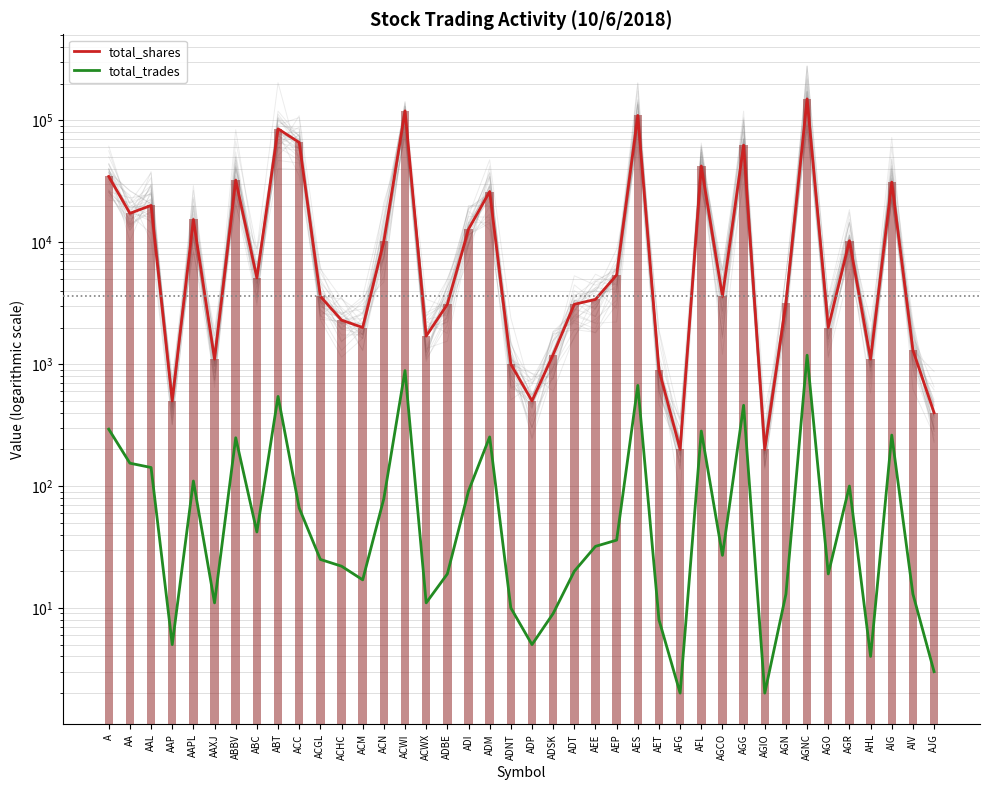

Rank the series by their maximum value, from highest to lowest.

total_shares, total_trades